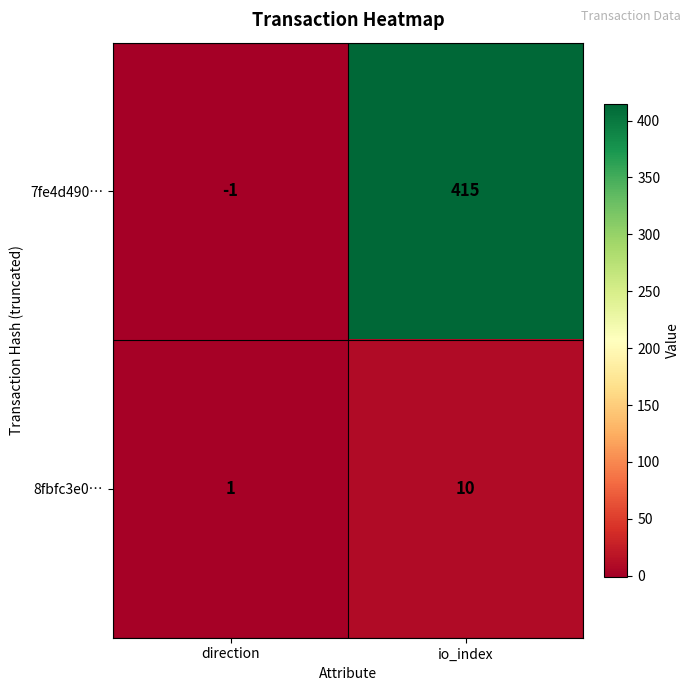

List the labels in order of 7fe4d490… value, smallest first.

direction, io_index